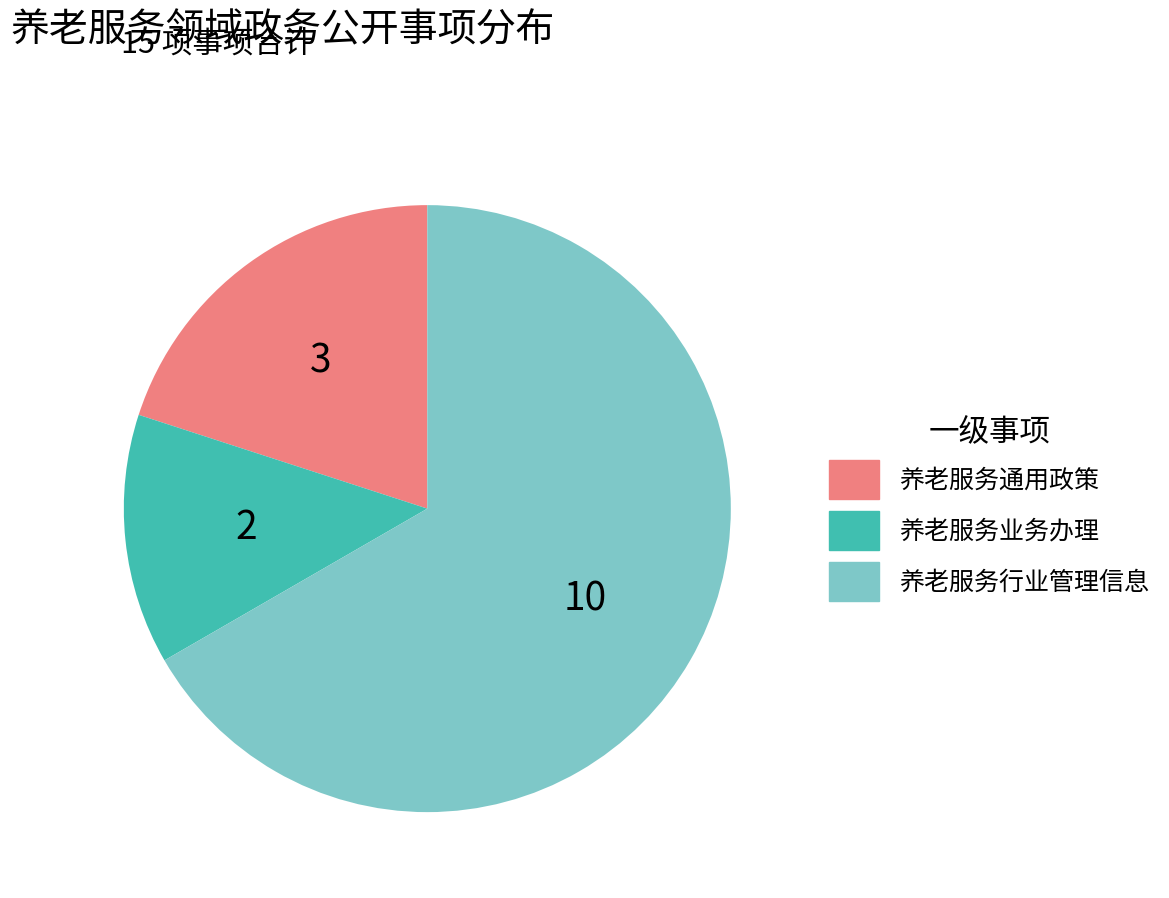

Do 养老服务行业管理信息 and 养老服务业务办理 together represent more than half of the pie?

Yes